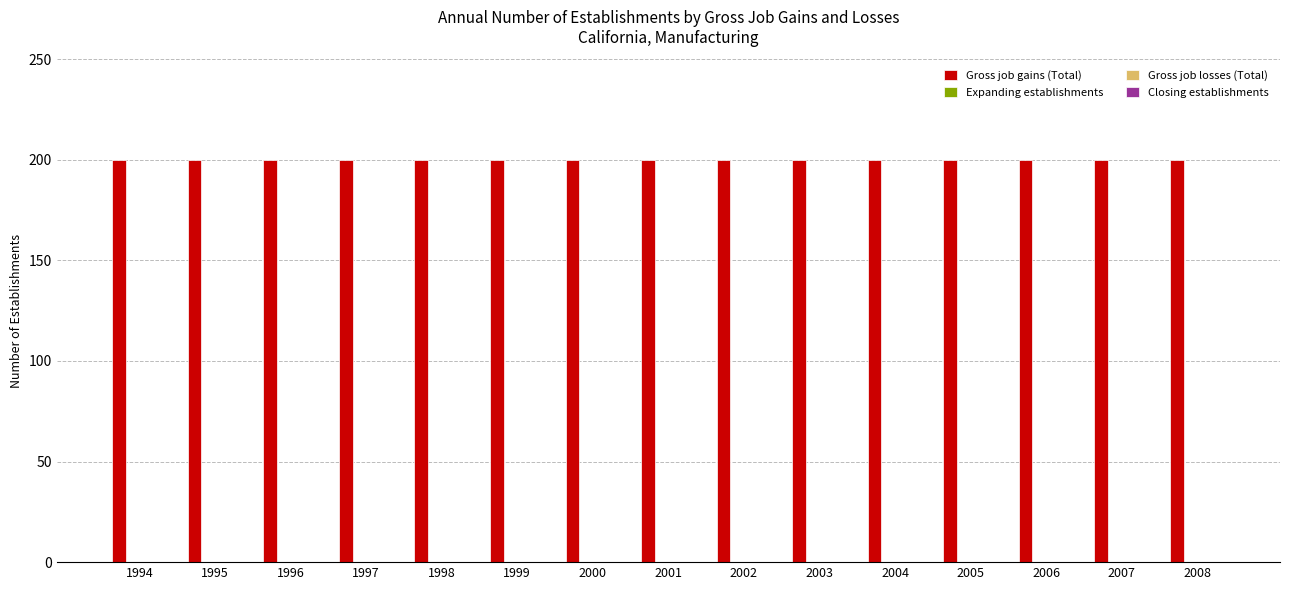

What is the difference between the highest and lowest values at 2008?

200